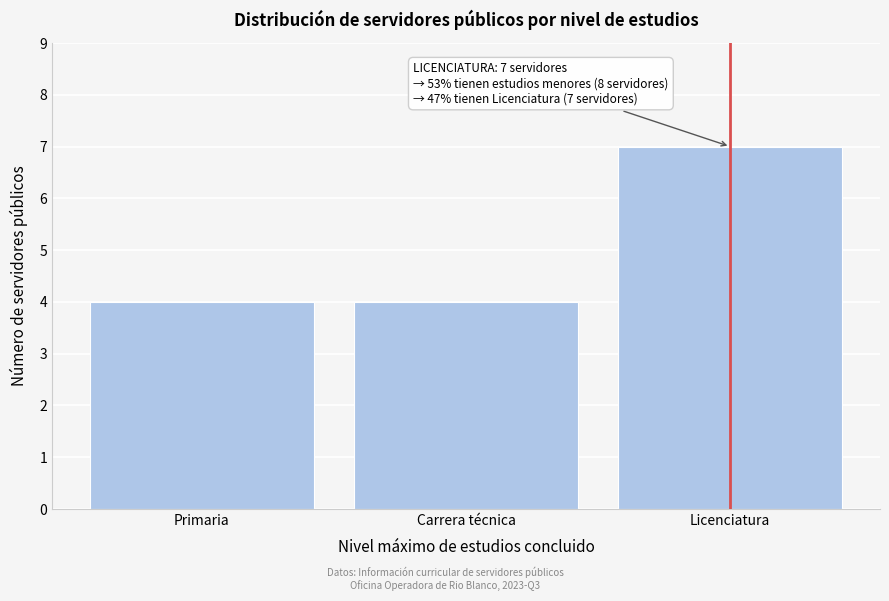

Reading left to right, list all the values displayed in this chart.

4	4	7